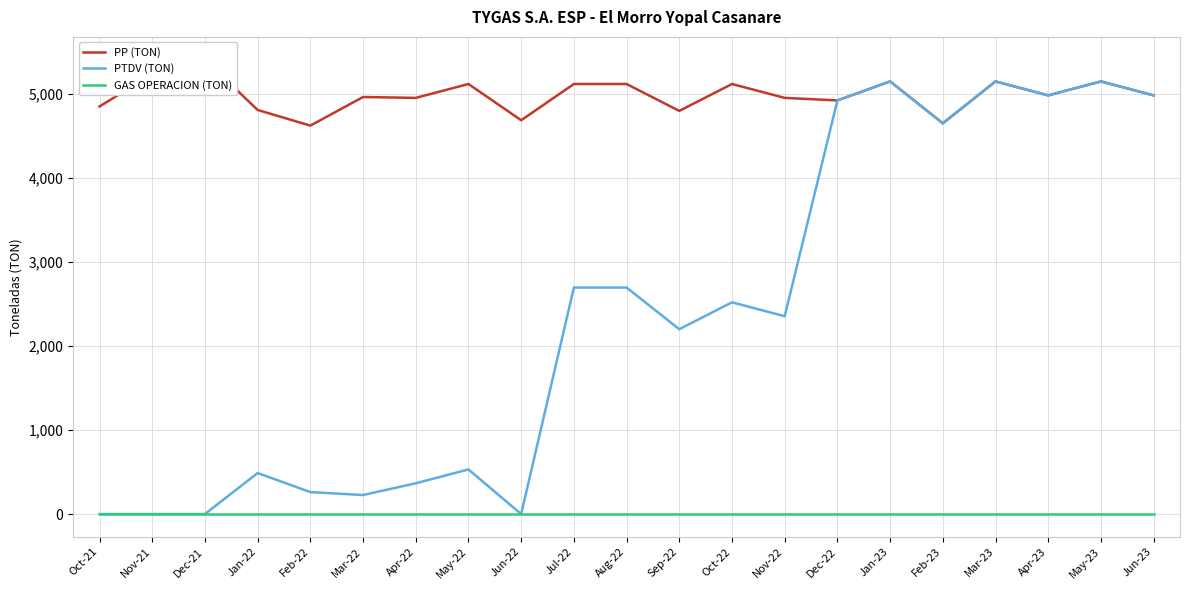

True or false: PP (TON) and GAS OPERACION (TON) cross at least once.

False